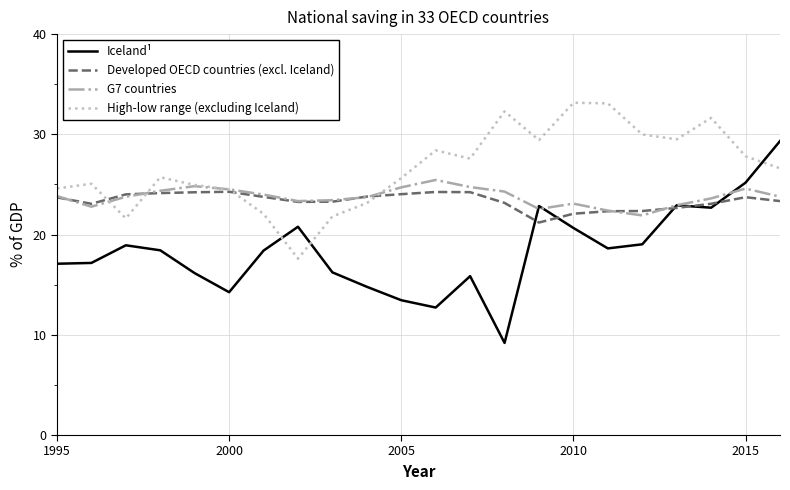

Which series has the widest spread of values?

Iceland¹